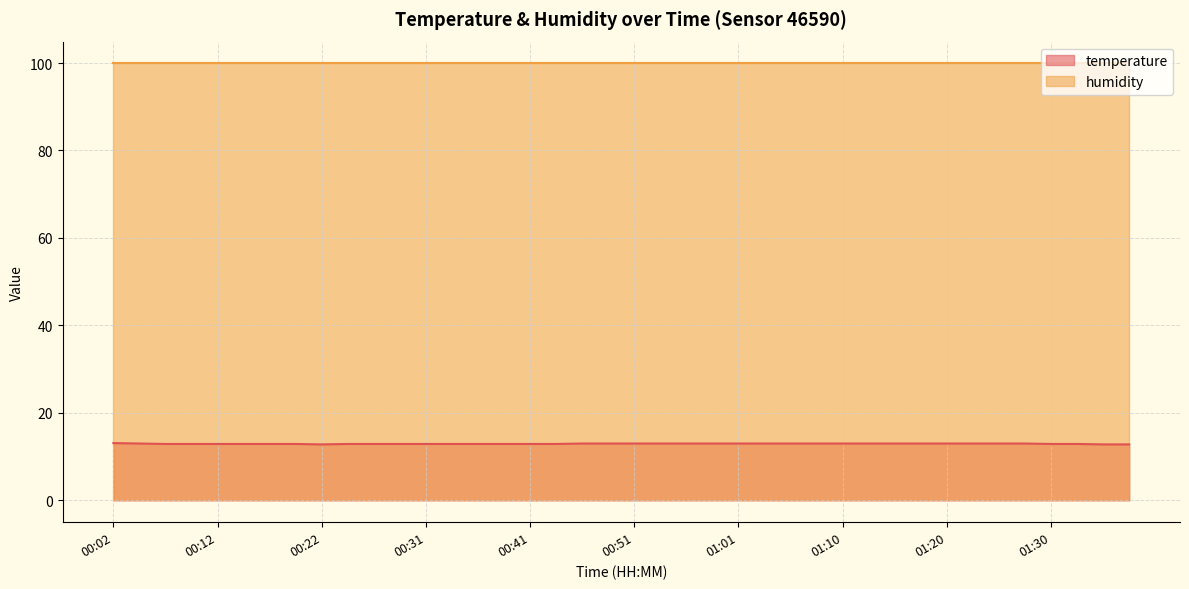

What is the ratio of the value at 00:24 to the value at 00:36?

1.0